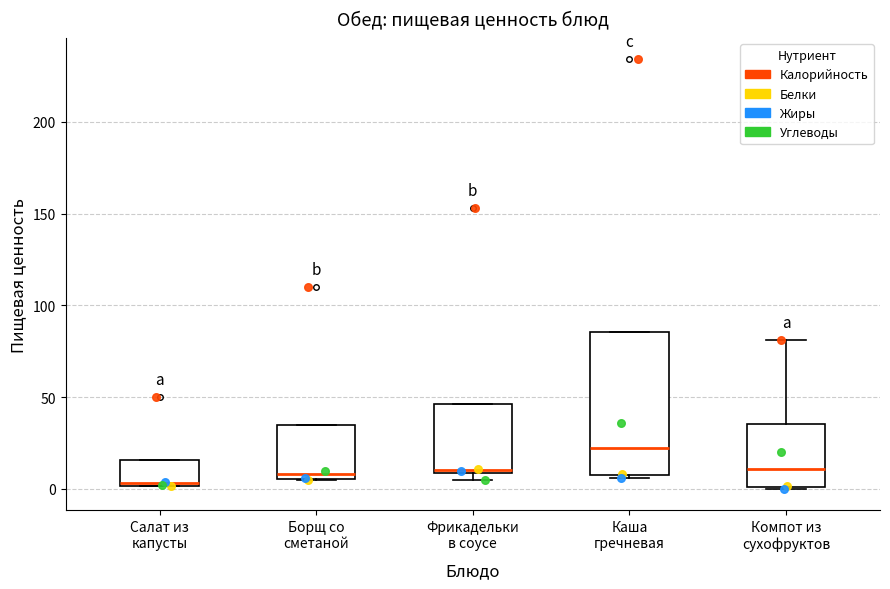

Reading left to right, transcribe this box plot: for each box, give where its median line is, the range the box spans, and where its two whiskers end, as read against the y-axis. The values are not printed on the chart, so give them approximately, as read against the axis.

Салат из капусты: median 5, box 0 to 15, whiskers 0 to 15
Борщ со сметаной: median 10, box 5 to 35, whiskers 5 to 35
Фрикадельки в соусе: median 10 (just above the box's lower edge), box 10 to 45, whiskers 5 to 45
Каша гречневая: median 20, box 10 to 85, whiskers 5 to 85
Компот из сухофруктов: median 10, box 0 to 35, whiskers 0 to 80